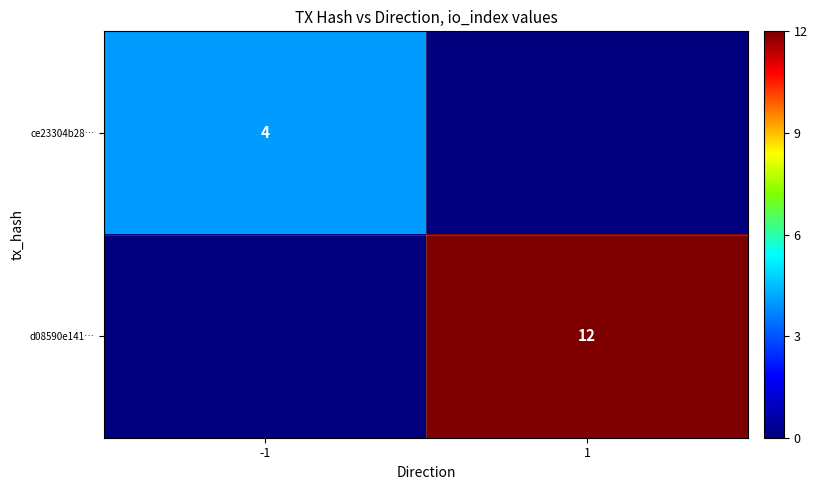

The d08590e141… series shows 12 at 1. True or false?

True